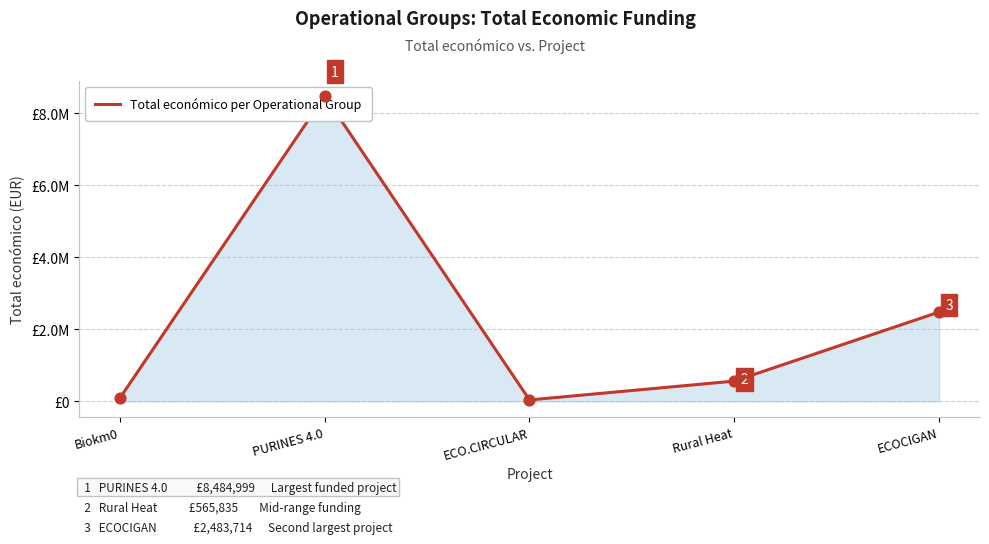

What is the change in value from PURINES 4.0 to Rural Heat?

-7919164